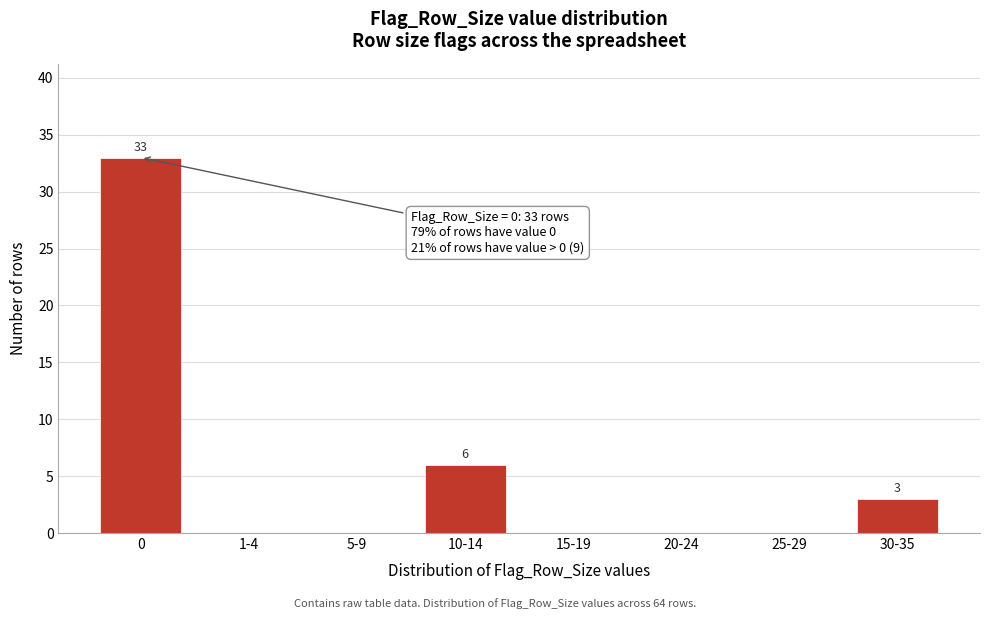

Reading left to right, what are all the values shown in this chart?

0=33	1-4=0	5-9=0	10-14=6	15-19=0	20-24=0	25-29=0	30-35=3